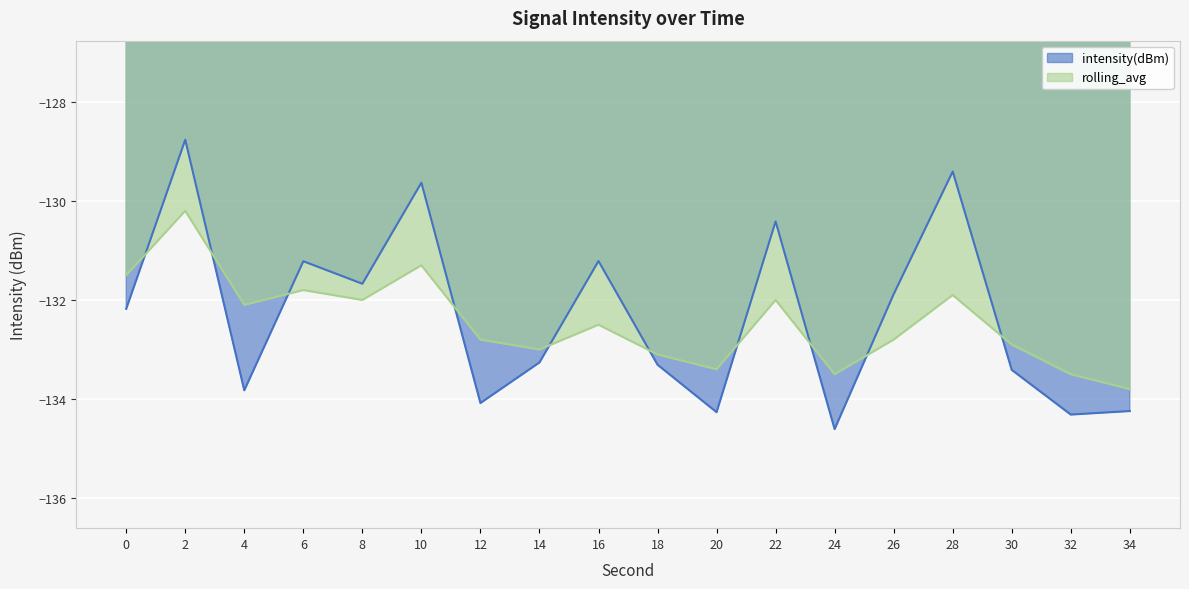

What is the maximum value for intensity(dBm)?

-128.8